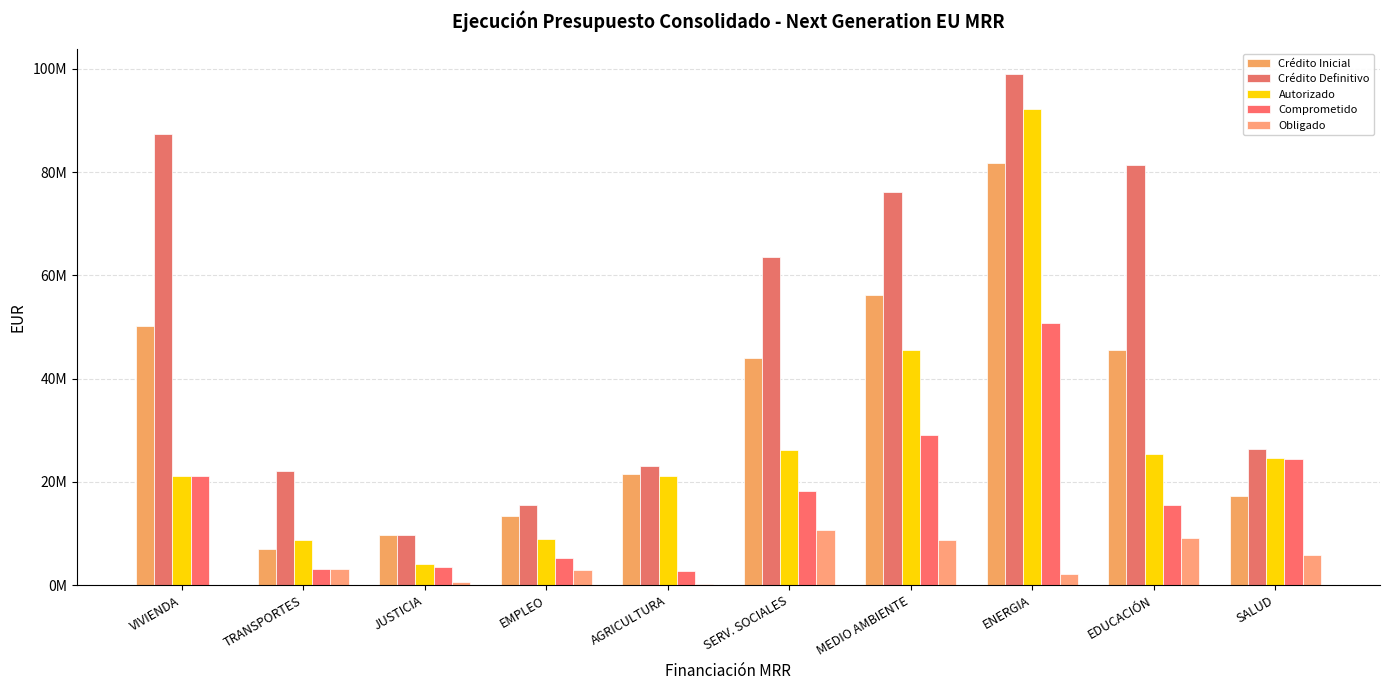

The value of Crédito Inicial at SERV. SOCIALES is 44080022.1. True or false?

True